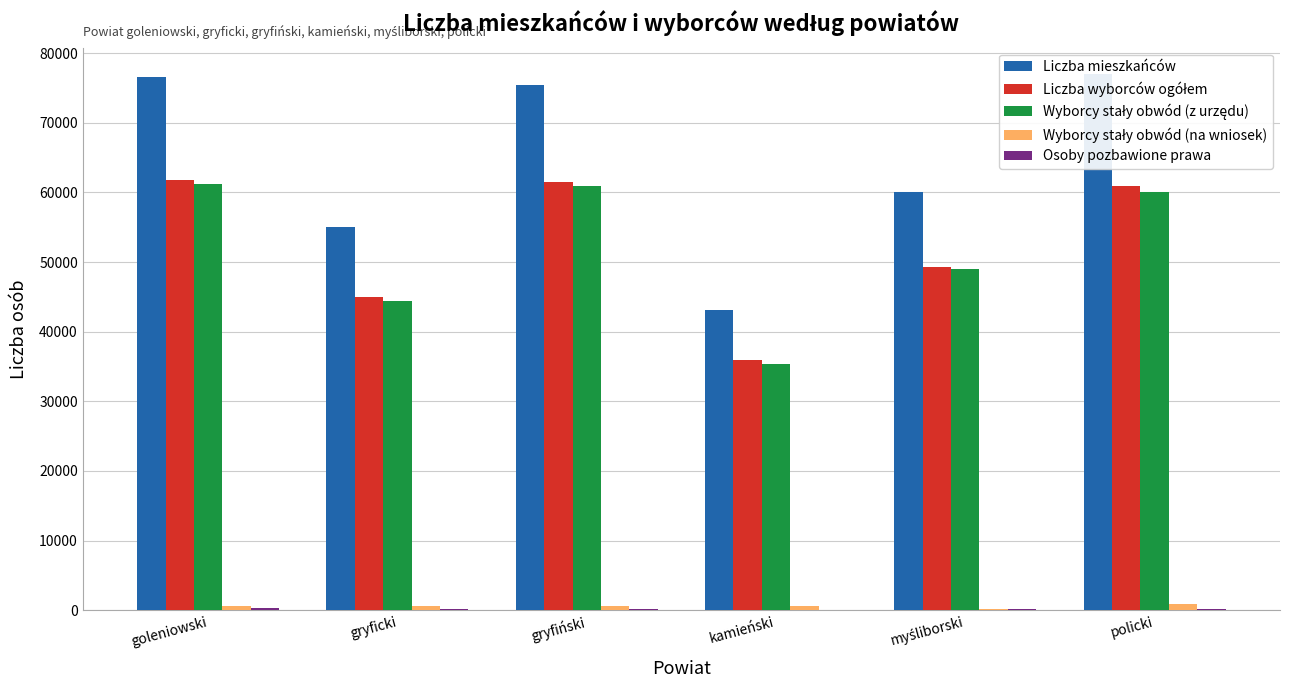

What is the sum of all Liczba mieszkańców values?

387065